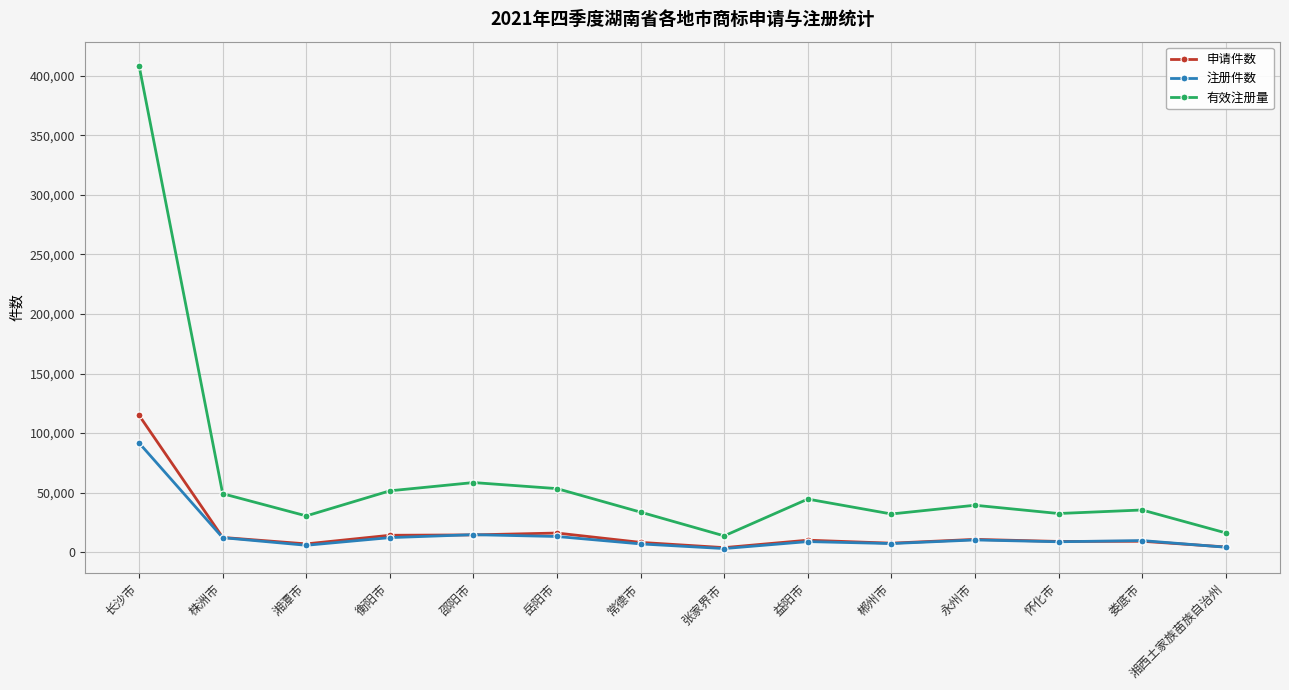

List the series in order of their peak value, lowest first.

注册件数, 申请件数, 有效注册量